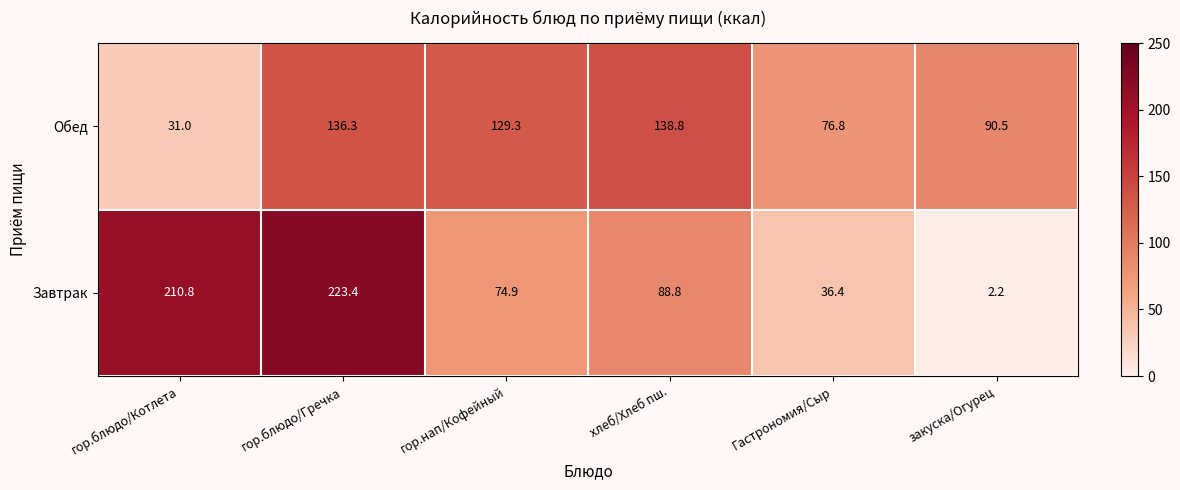

The value of Завтрак at гор.блюдо/Гречка is 223.4. True or false?

True